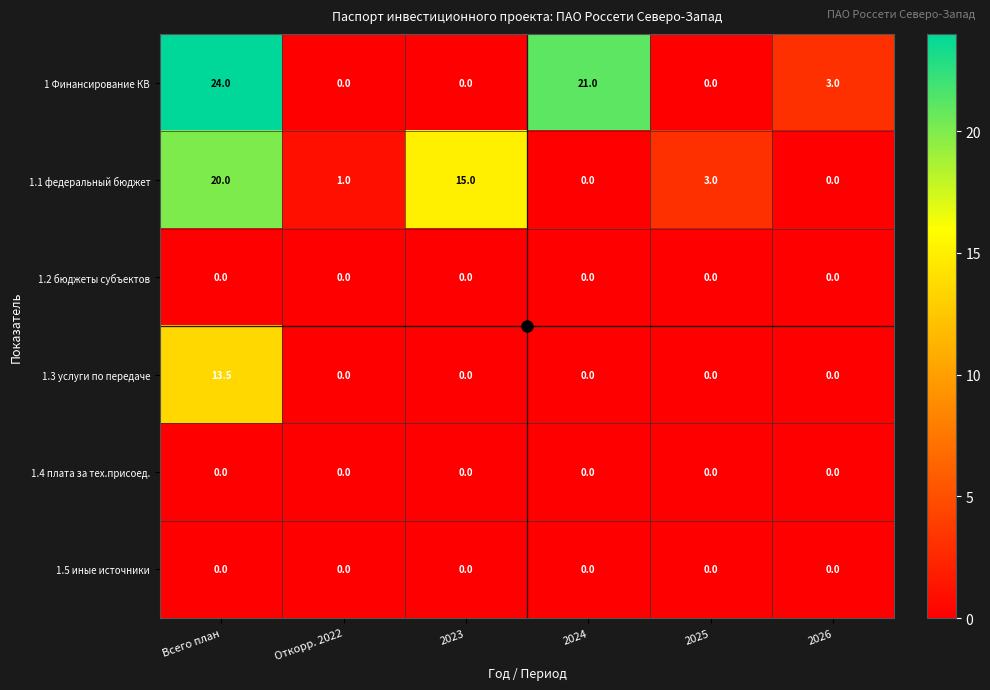

What is the spread (max minus min) of values at Откорр. 2022?

1.0